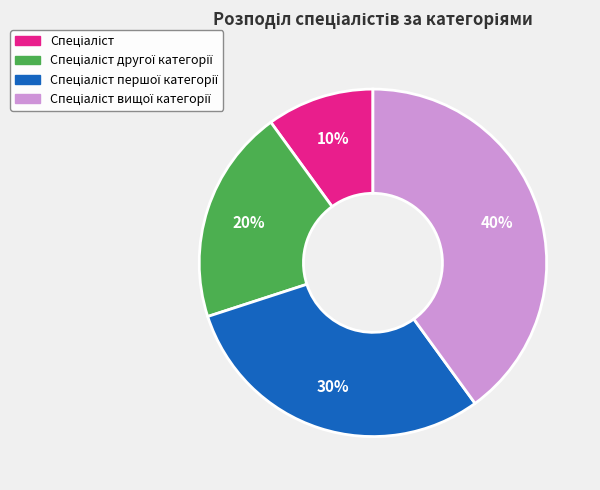

Is there any slice that represents more than half of the pie?

No